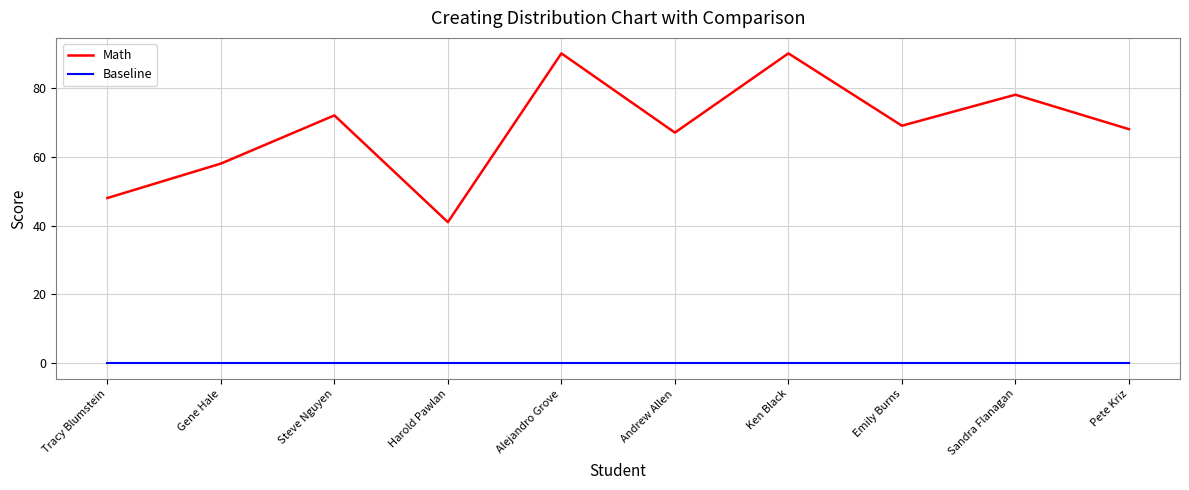

In Math, how many points are lower than both neighbors (excluding endpoints)?

3